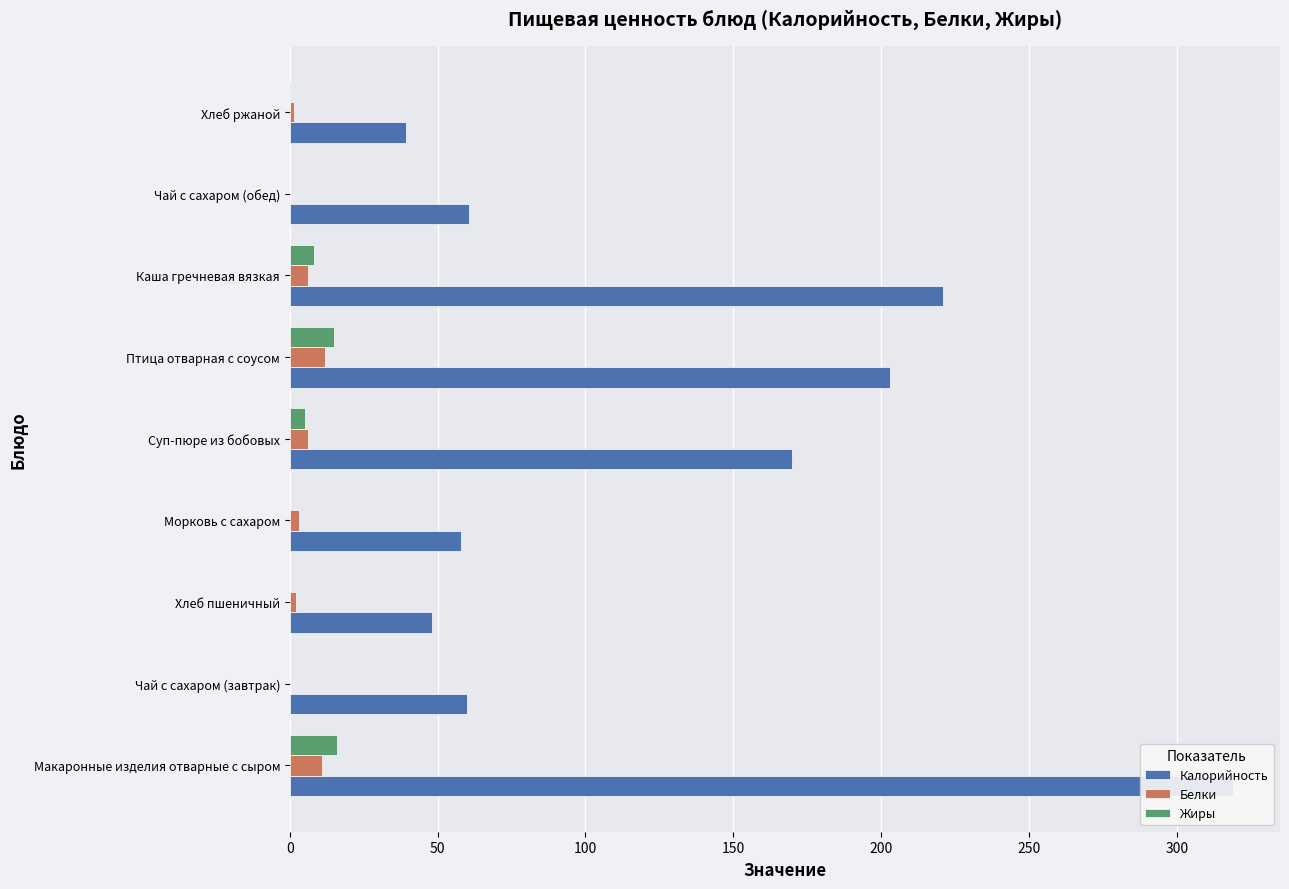

What position from the left is Хлеб ржаной?

9